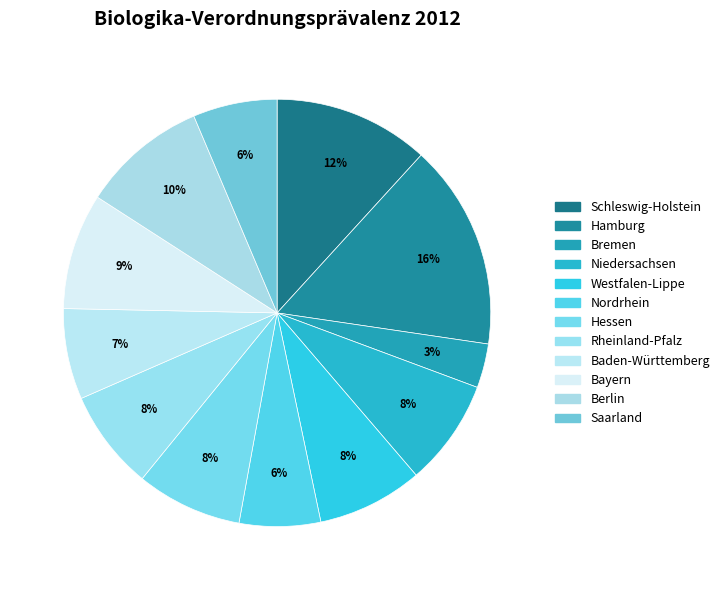

Which slice is the largest?

Hamburg